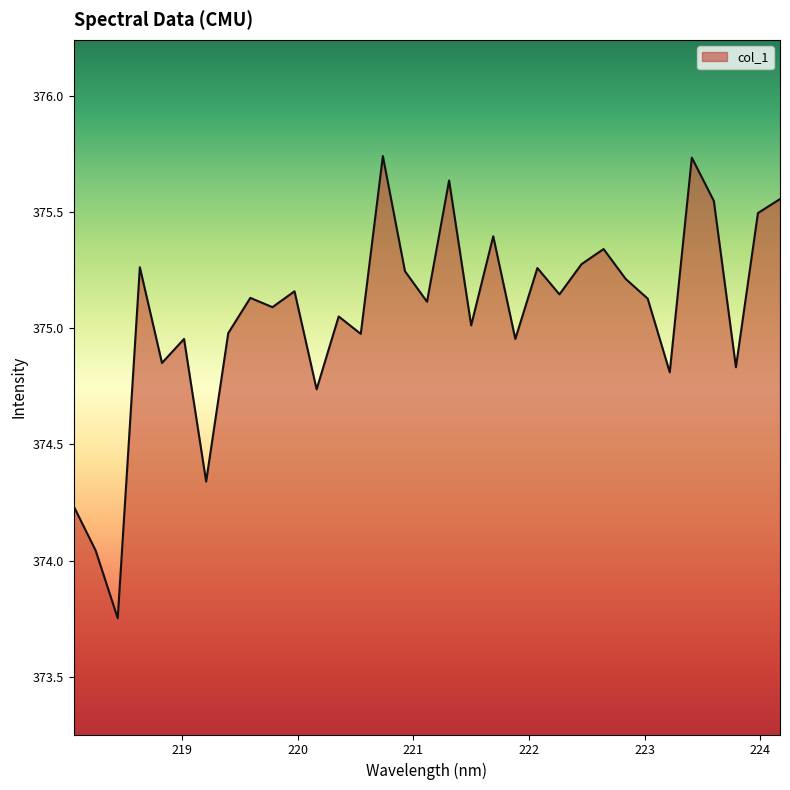

How many lines are shown in the chart?

1